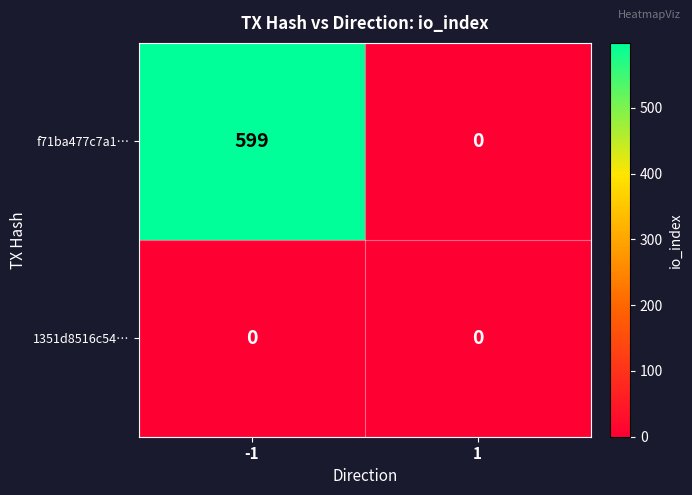

Rank the series by their maximum value, from highest to lowest.

f71ba477c7a1…, 1351d8516c54…